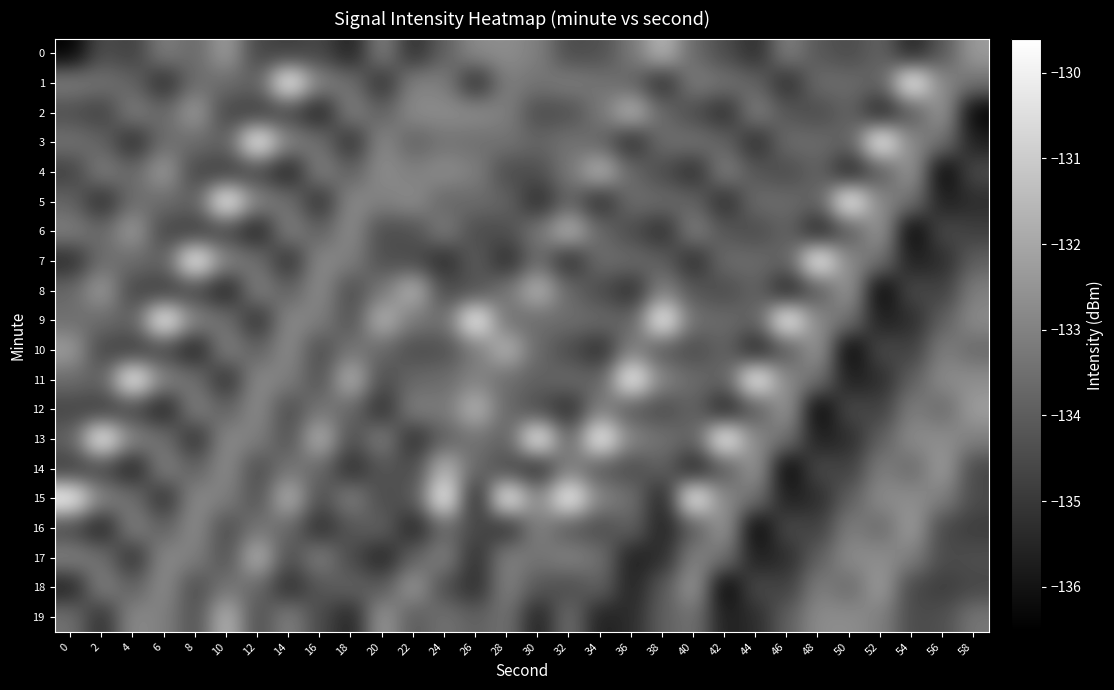

Count the number of data series in this chart.

20